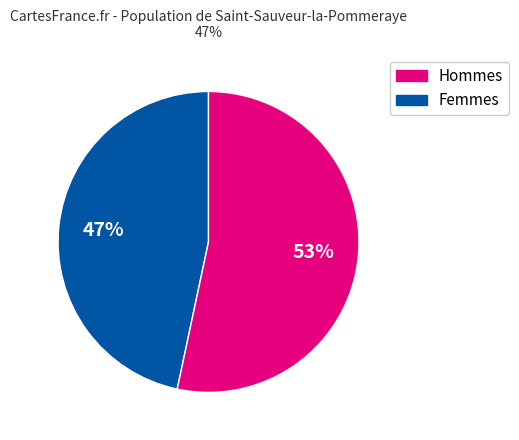

Does any single category account for the majority?

Yes